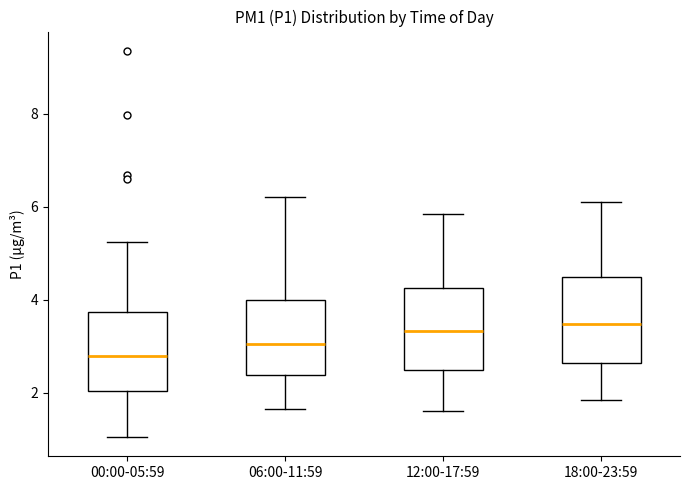

Reading left to right, read every box against the y-axis: the position of its median line, the range the box covers, and the ends of its whiskers. The values are not printed on the chart, so give them approximately, as read against the axis.

00:00-05:59: median 2.8, box 2.0 to 3.8, whiskers 1.0 to 5.2
06:00-11:59: median 3.0, box 2.4 to 4.0, whiskers 1.6 to 6.2
12:00-17:59: median 3.4, box 2.4 to 4.2, whiskers 1.6 to 5.8
18:00-23:59: median 3.4, box 2.6 to 4.4, whiskers 1.8 to 6.2